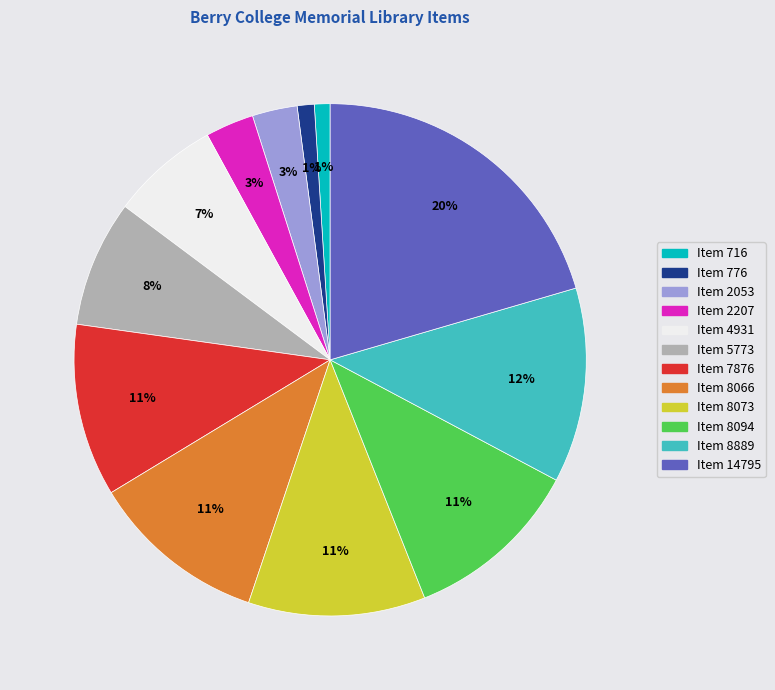

How many slices are in this pie chart?

12